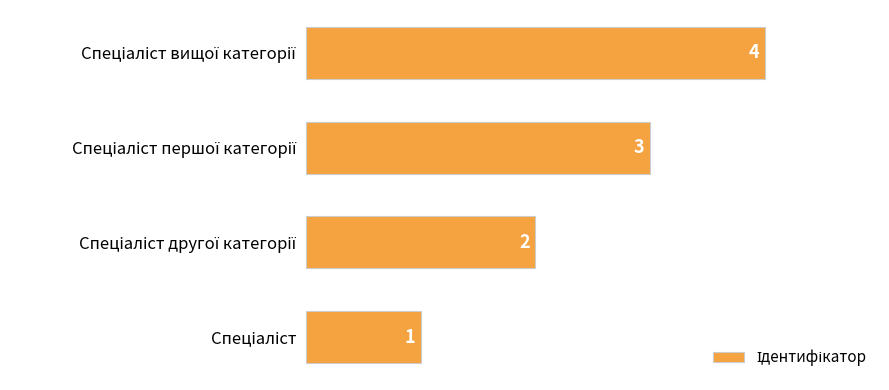

What is the sum of all values?

10